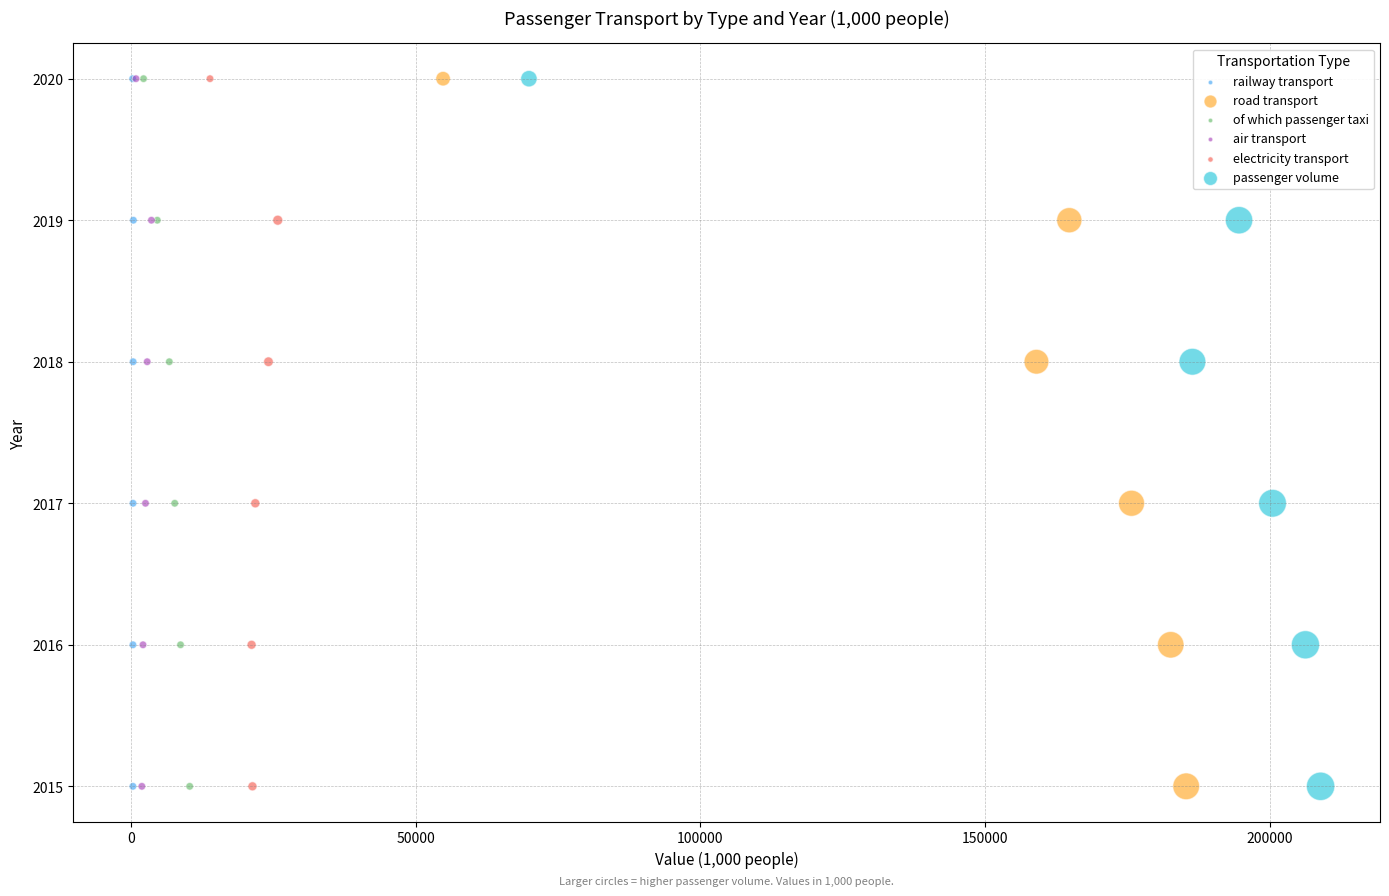

What are all the series names shown in the legend?

railway transport, road transport, of which passenger taxi, air transport, electricity transport, passenger volume